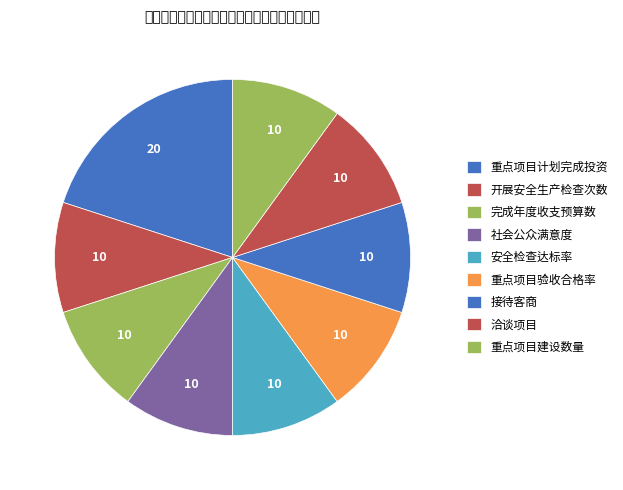

How many segments does this pie chart have?

9